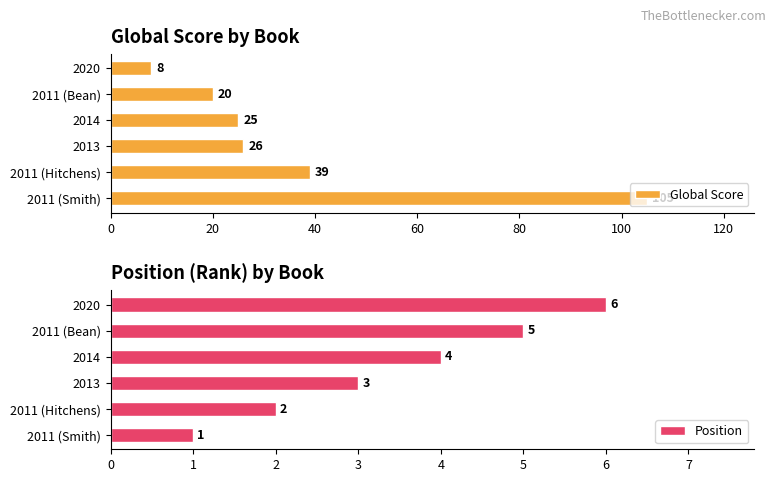

What are all the series names shown in the legend?

Global Score, Position